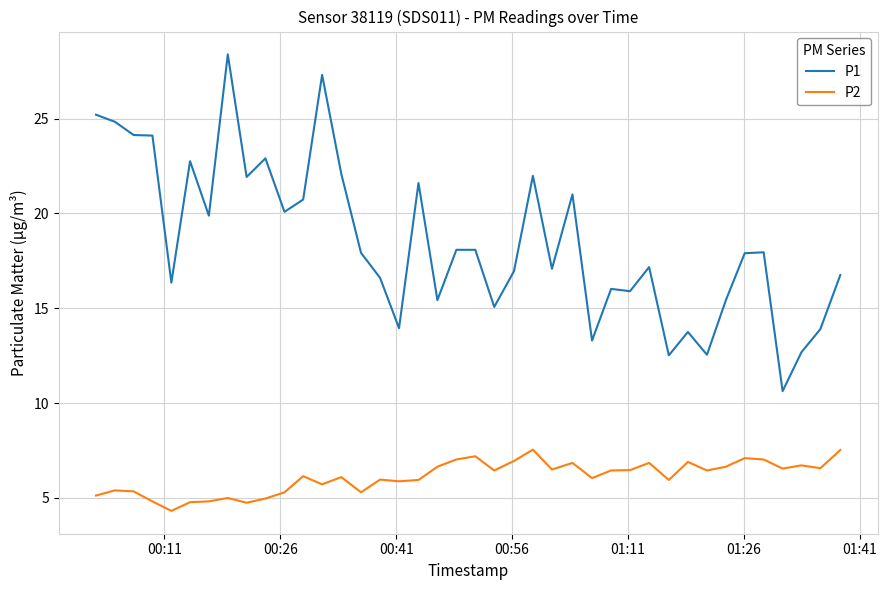

How many lines are shown in the chart?

2